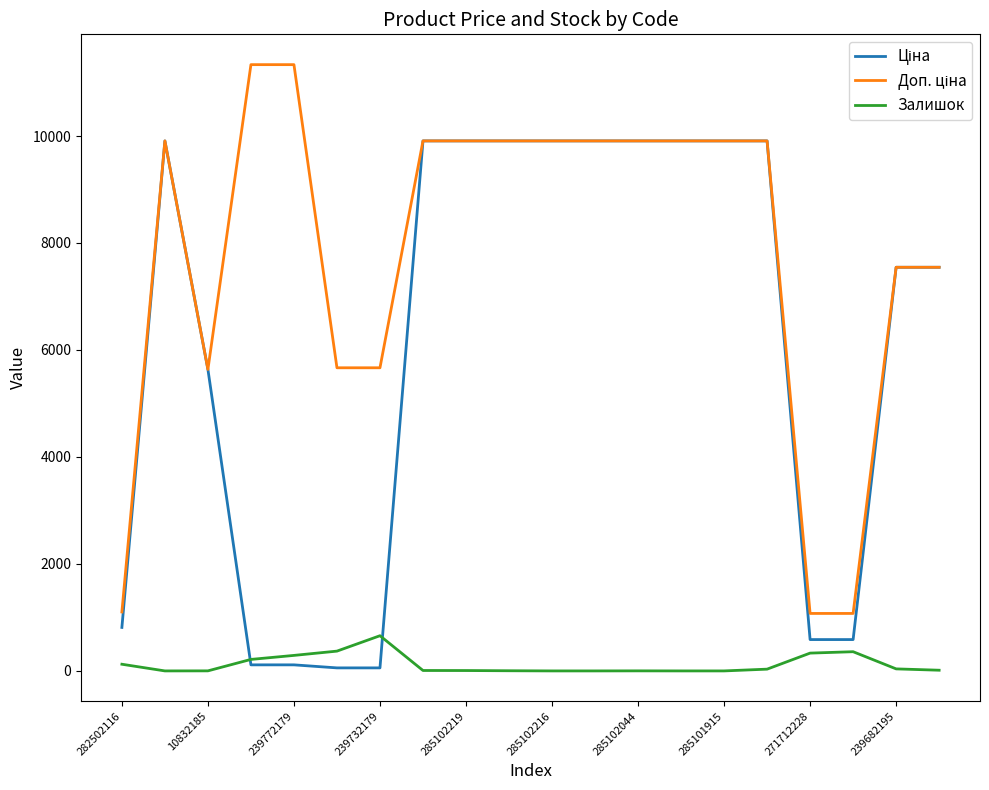

What is the maximum value shown in the chart?

11334.0